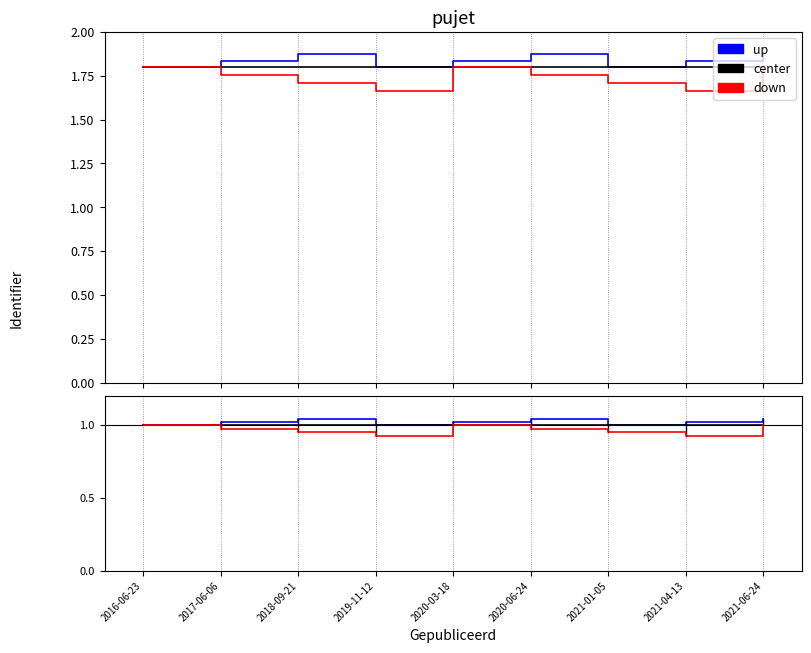

True or false: down and up cross at least once.

False